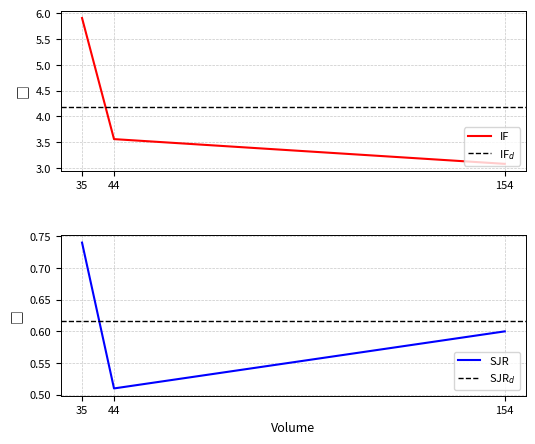

Rank the series by their maximum value, from highest to lowest.

IF, SJR